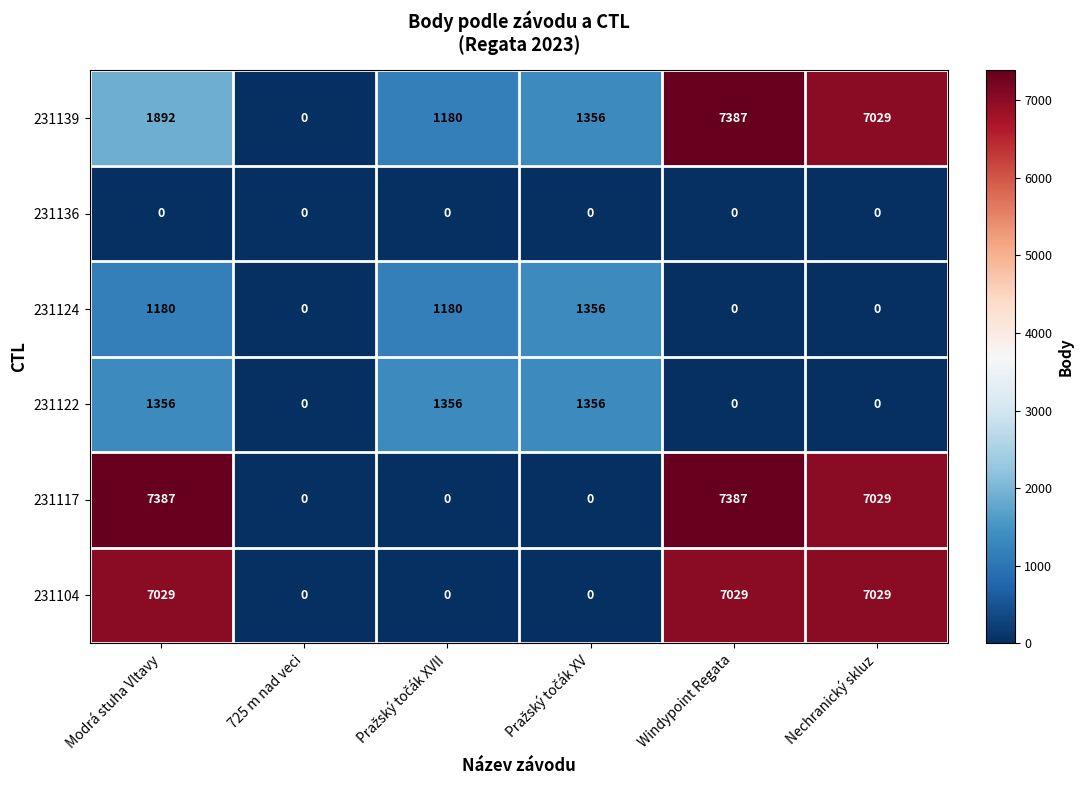

At which category is the sum across all series the highest?

Windypoint Regata